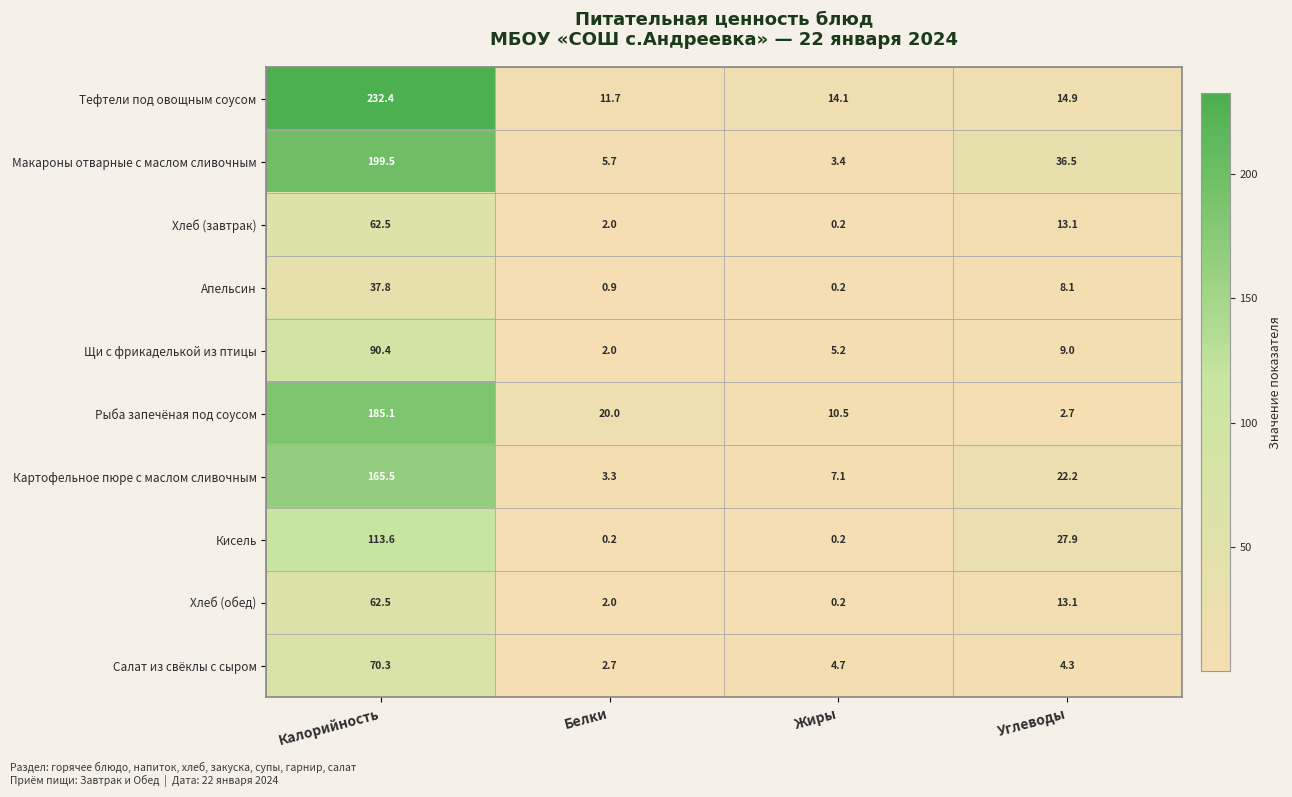

Which series has the largest range (max minus min)?

Тефтели под овощным соусом